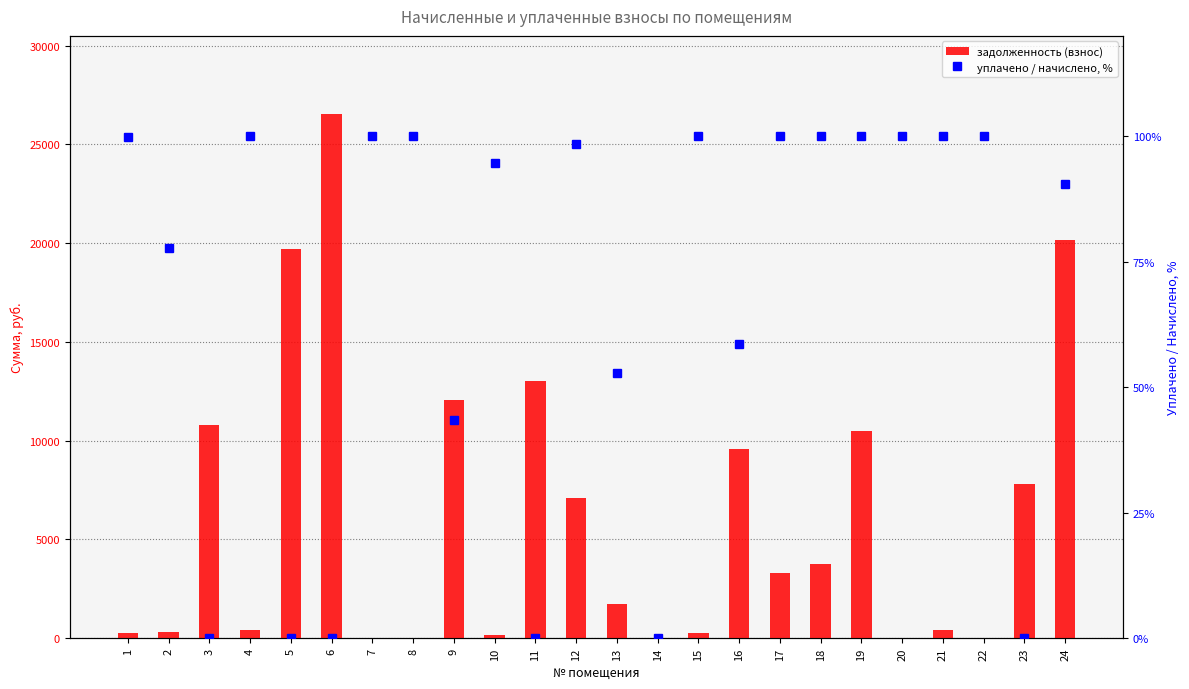

Is the value of задолженность (взнос) at 12 greater than the value of уплачено / начислено, % at 10?

Yes